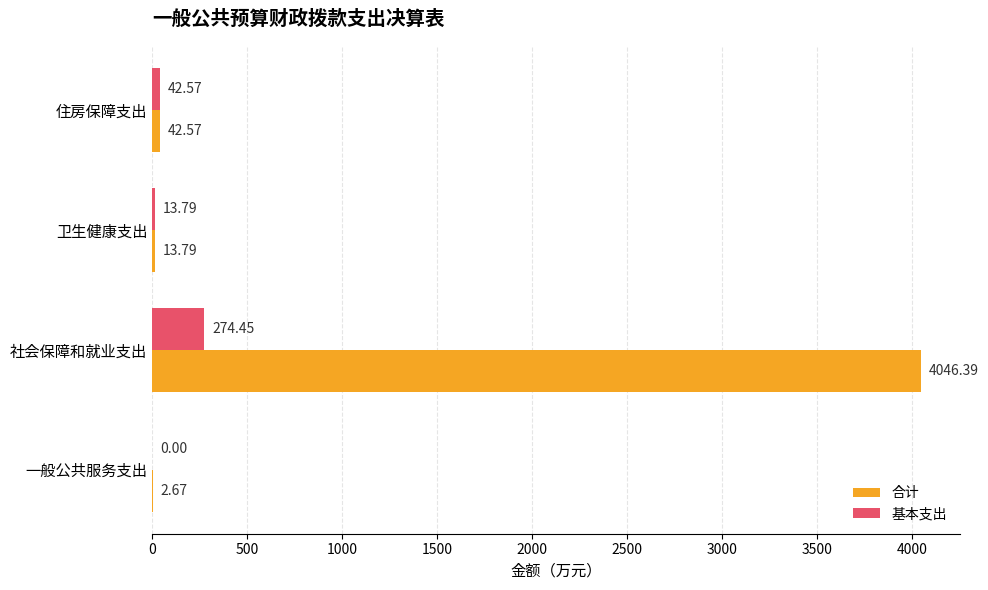

Where is 合计 nearest to the value 2024?

住房保障支出